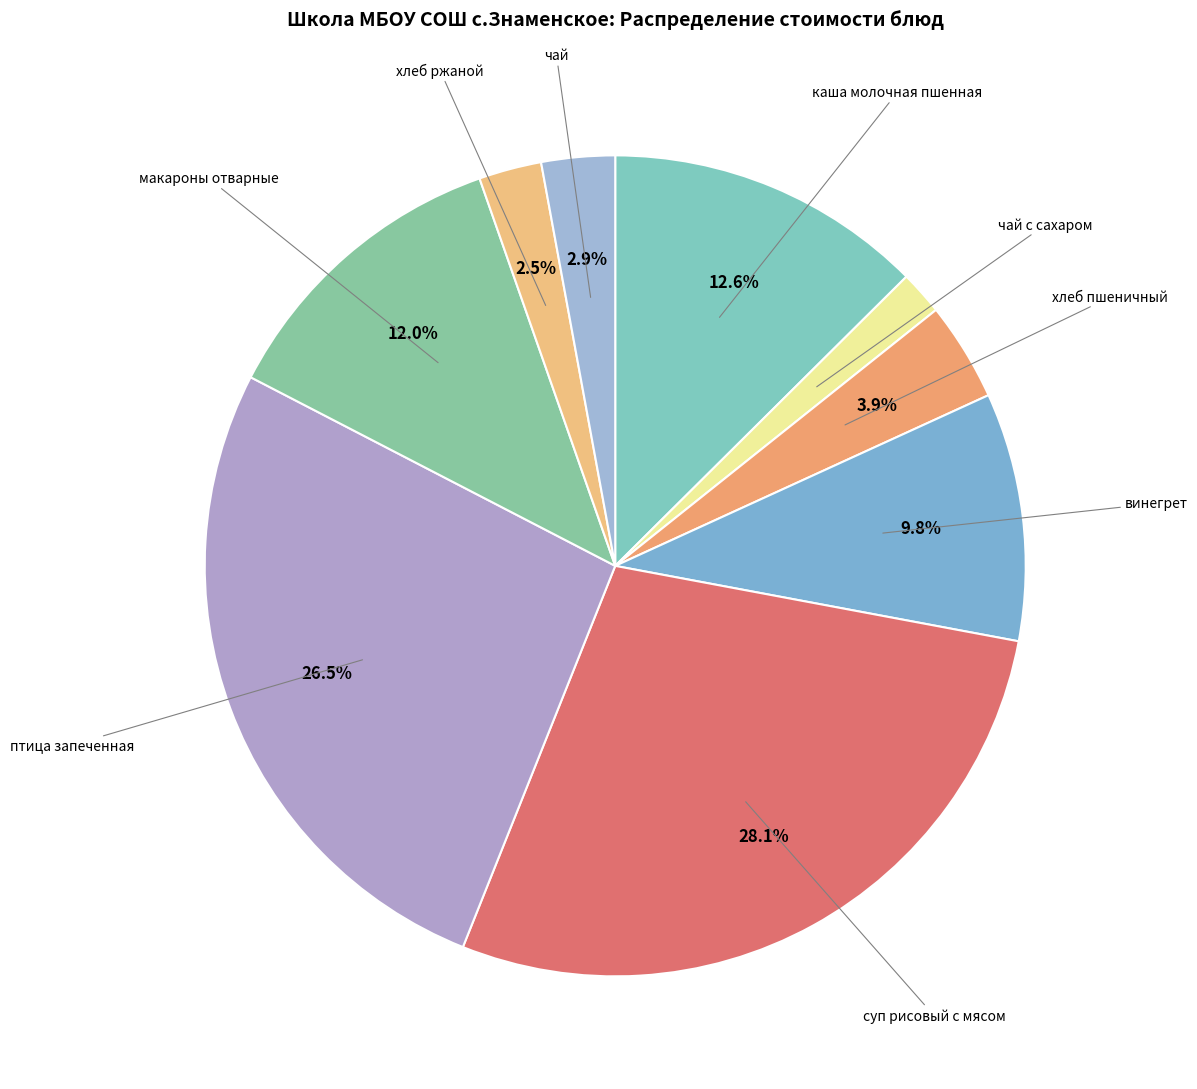

Which category has the smallest portion of the pie?

чай с сахаром